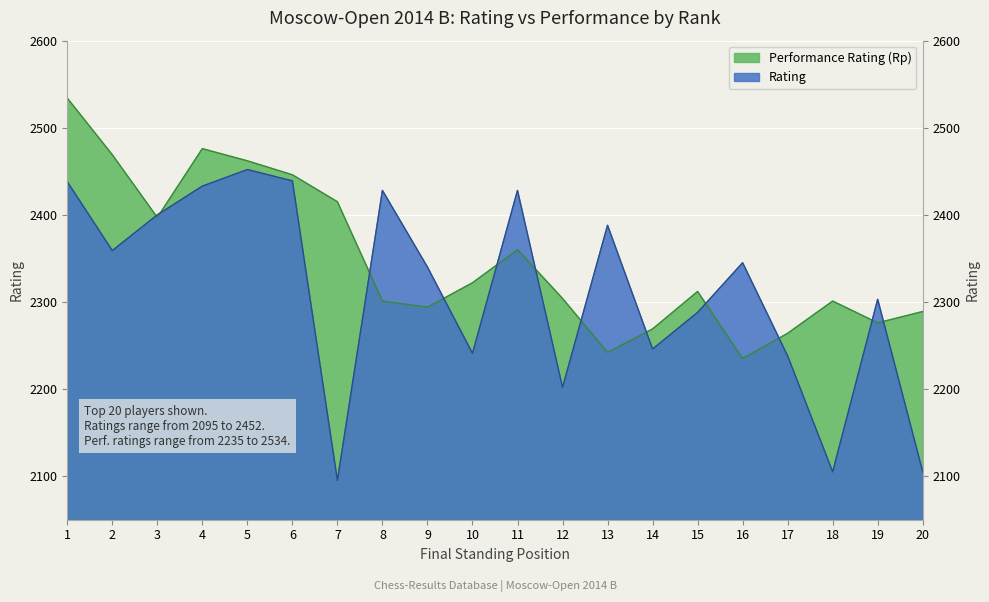

At how many categories does at least one series exceed 2507?

1